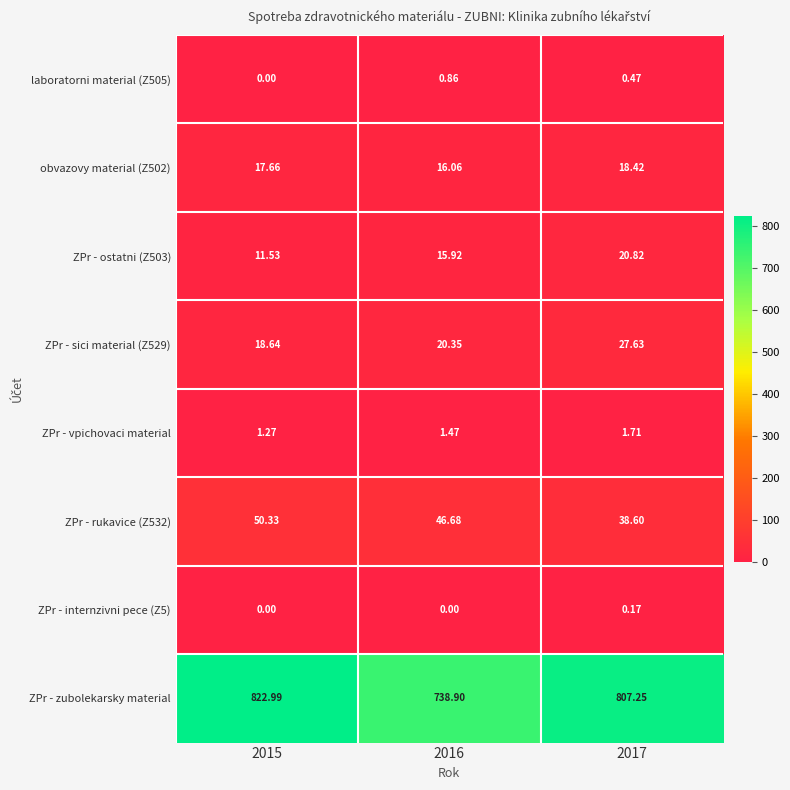

Rank the series at 2017 from lowest to highest value.

ZPr - internzivni pece (Z5), laboratorni material (Z505), ZPr - vpichovaci material, obvazovy material (Z502), ZPr - ostatni (Z503), ZPr - sici material (Z529), ZPr - rukavice (Z532), ZPr - zubolekarsky material